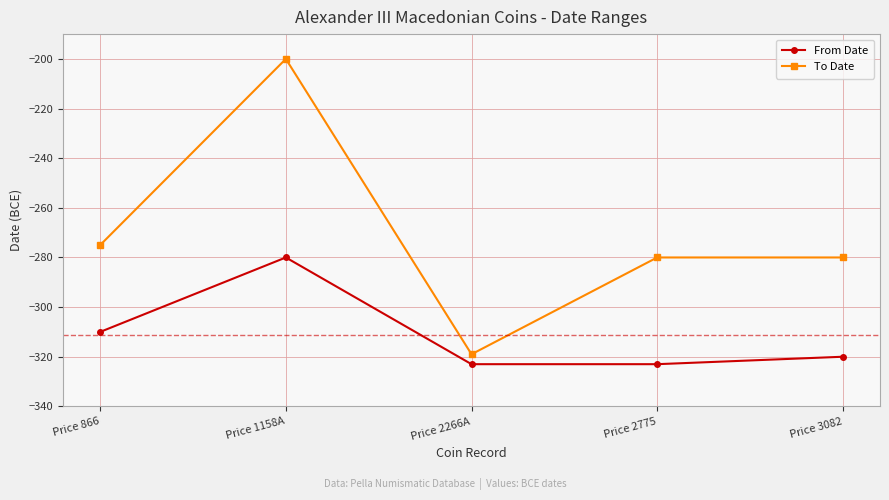

What is the sum of all To Date values?

-1354